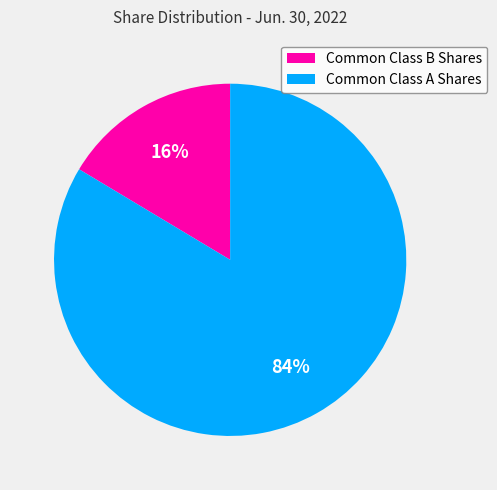

To the nearest percent, what is the combined percentage of Common Class A Shares and Common Class B Shares?

100%